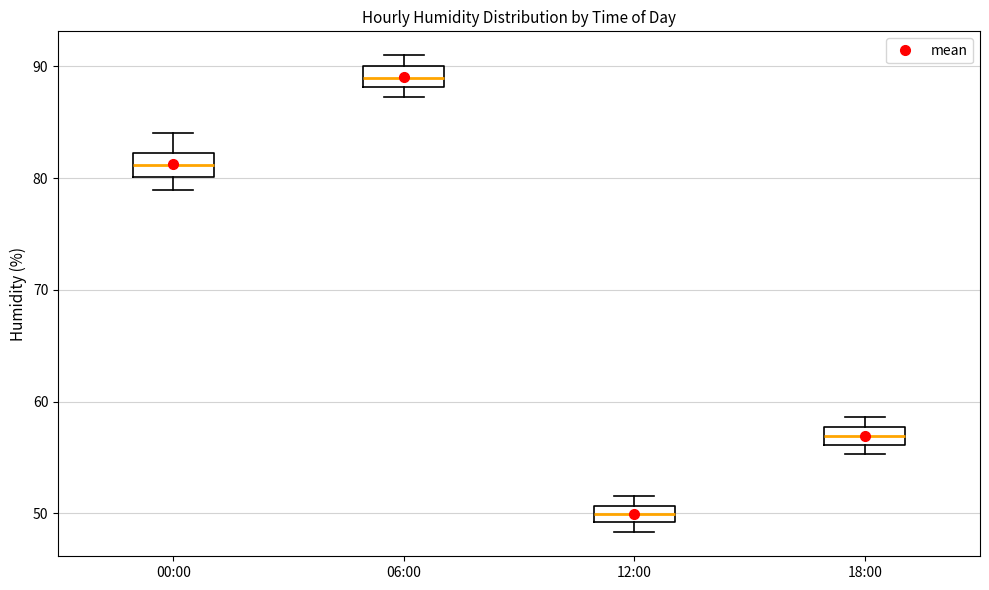

Which box's median line is the lowest?

12:00